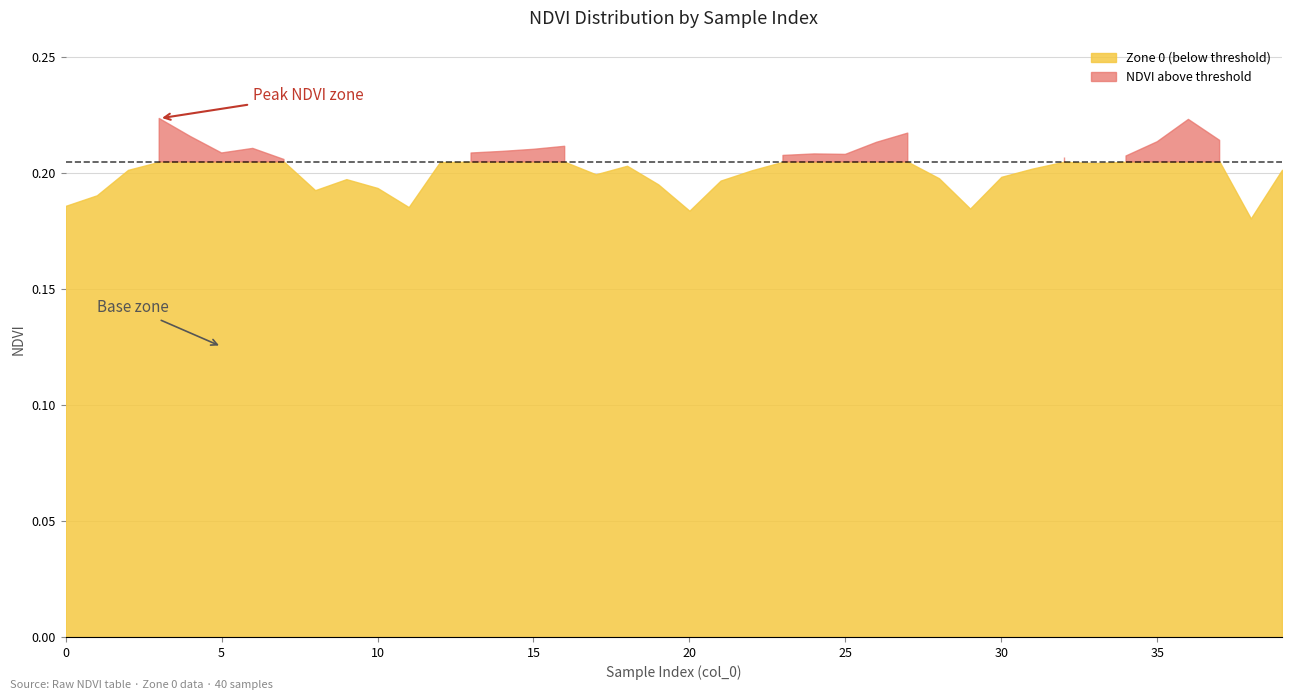

True or false: NDVI and Zone cross at least once.

False